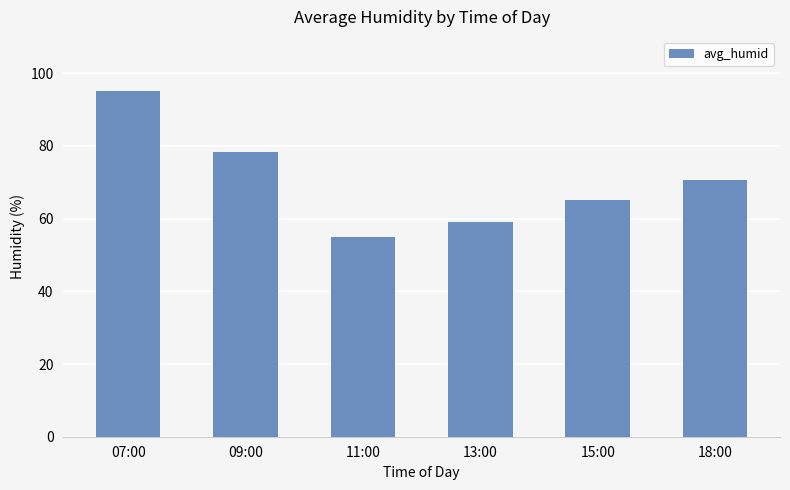

Is it true that the value at 13:00 is 90.3?

False